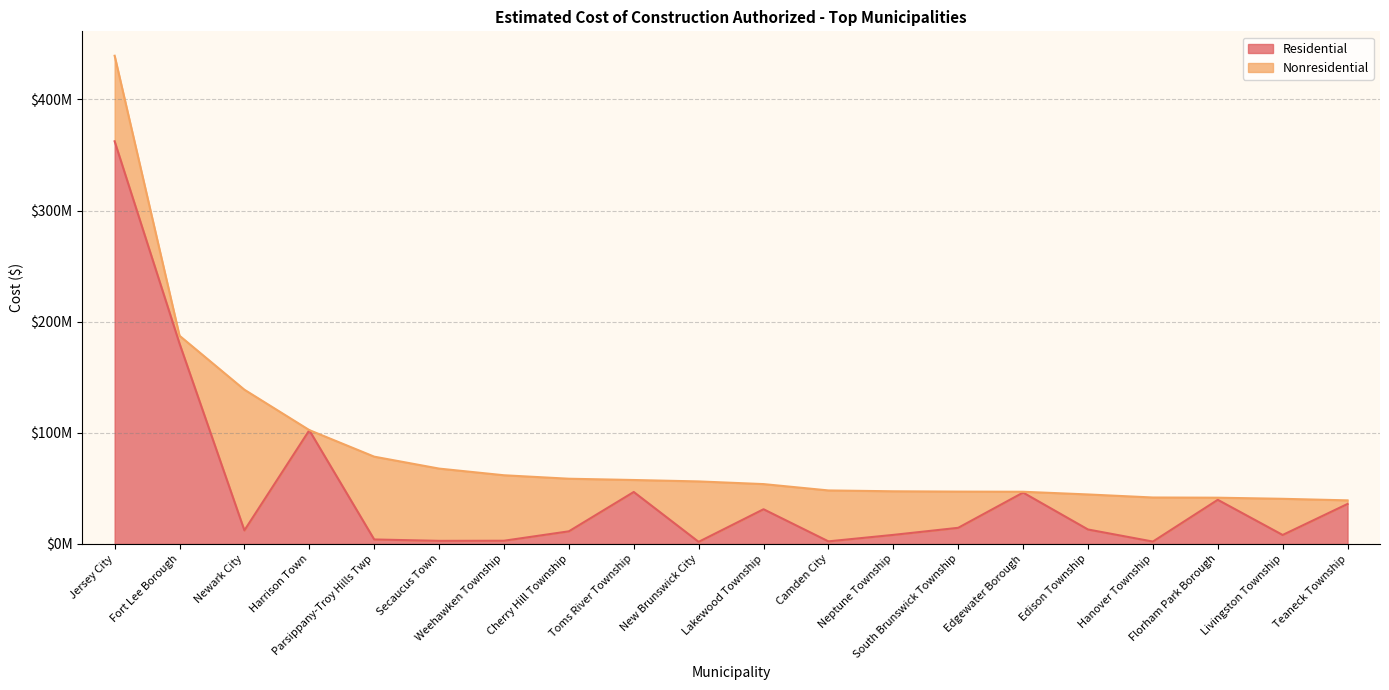

What are all the series names shown in the legend?

Residential, Nonresidential